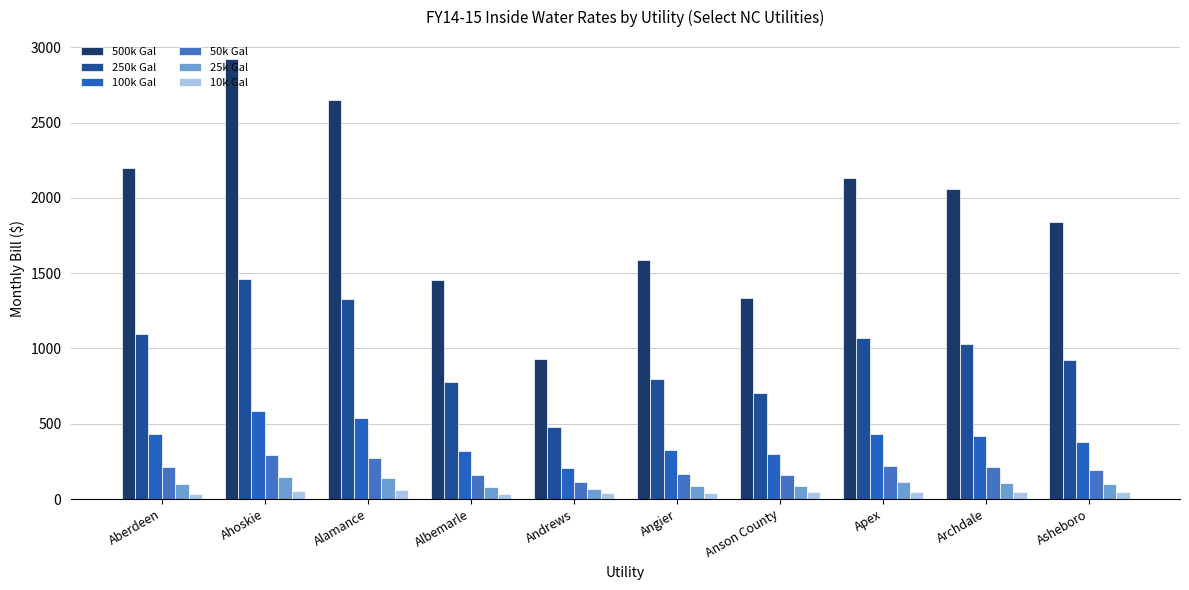

How many bars are there in total?

60